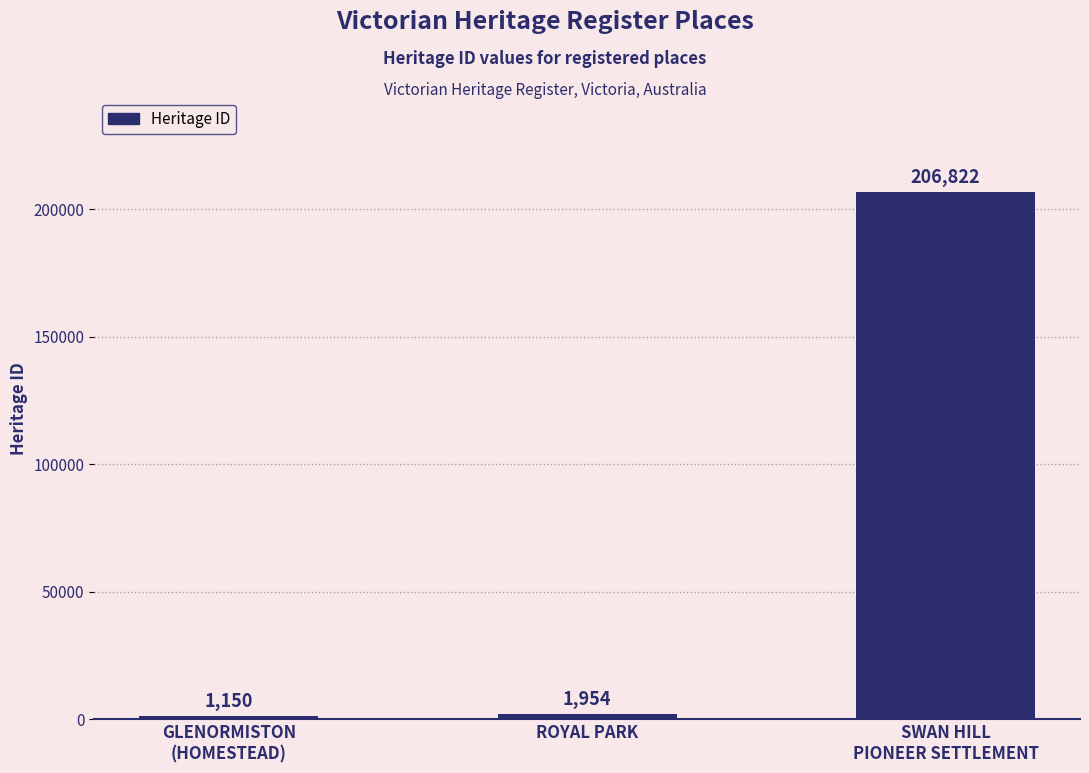

Reading left to right, what are all the values shown in this chart?

GLENORMISTON
(HOMESTEAD)=1150	ROYAL PARK=1954	SWAN HILL
PIONEER SETTLEMENT=206822